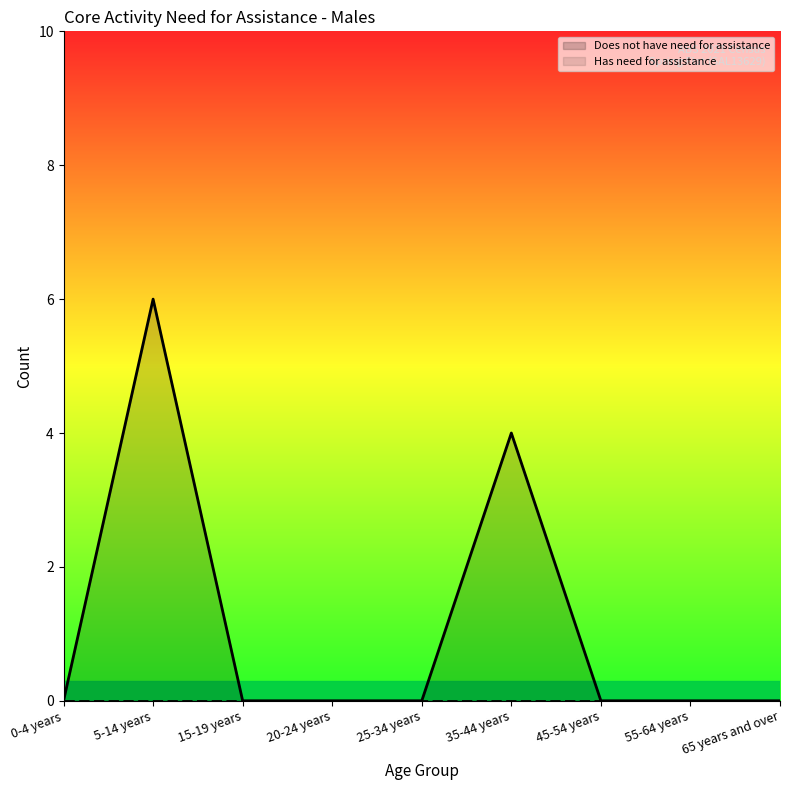

Between 35-44 years and 45-54 years, which is larger?

35-44 years